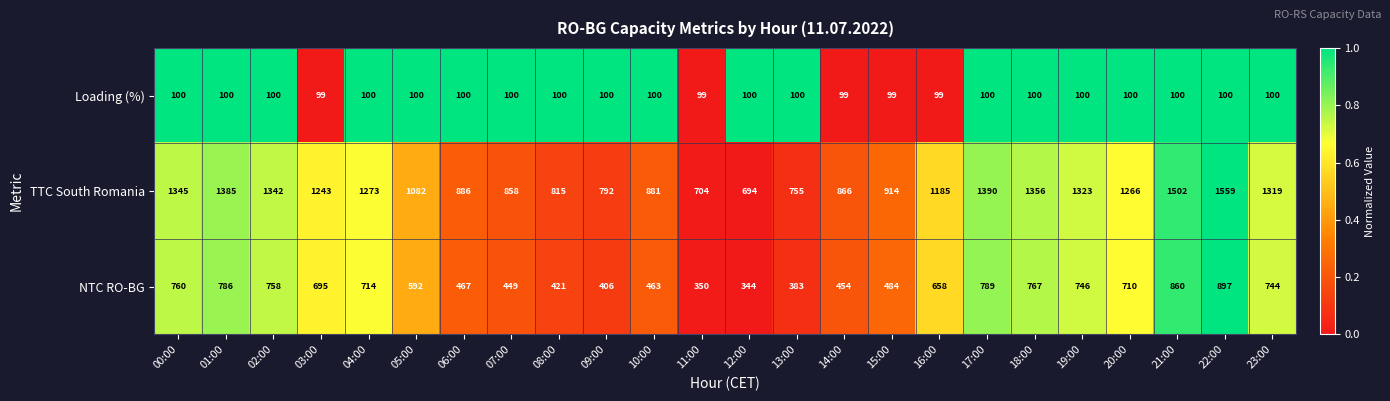

Which series has the largest total across all categories?

TTC South Romania